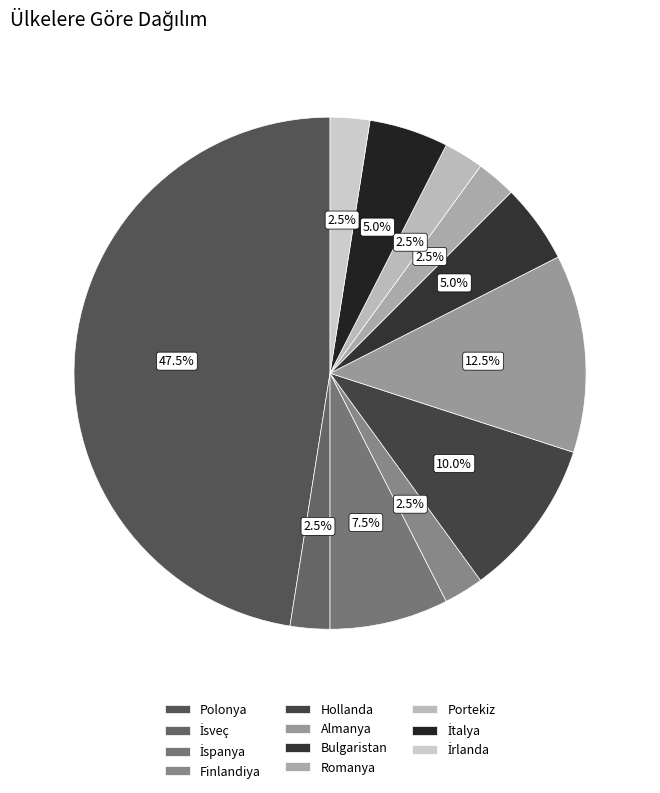

Rank the categories by value from lowest to highest.

İsveç, Finlandiya, Romanya, Portekiz, İrlanda, Bulgaristan, İtalya, İspanya, Hollanda, Almanya, Polonya